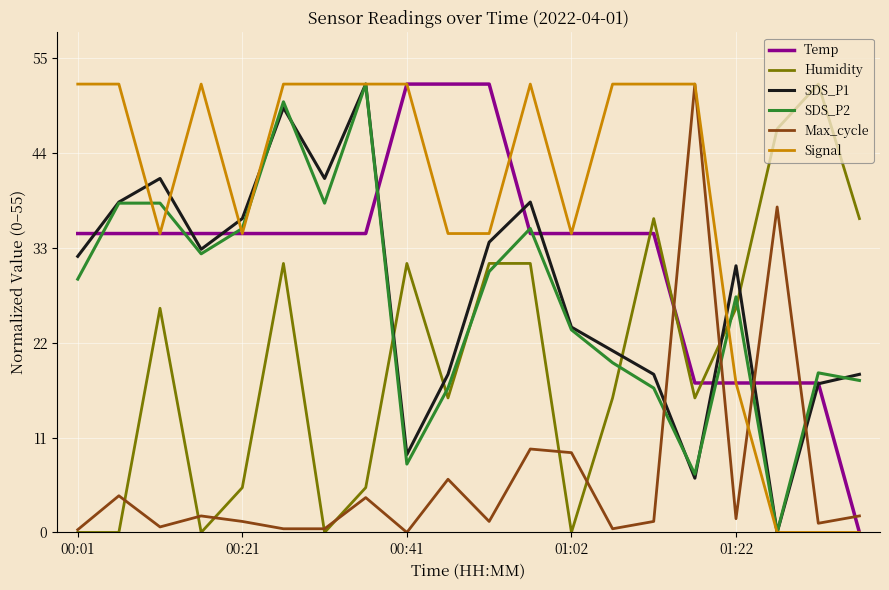

Which series has the largest total across all categories?

Signal